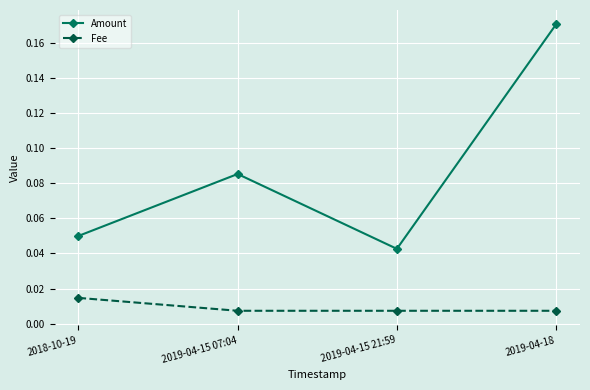

True or false: Amount has a value of 0.0 at 2018-10-19.

False